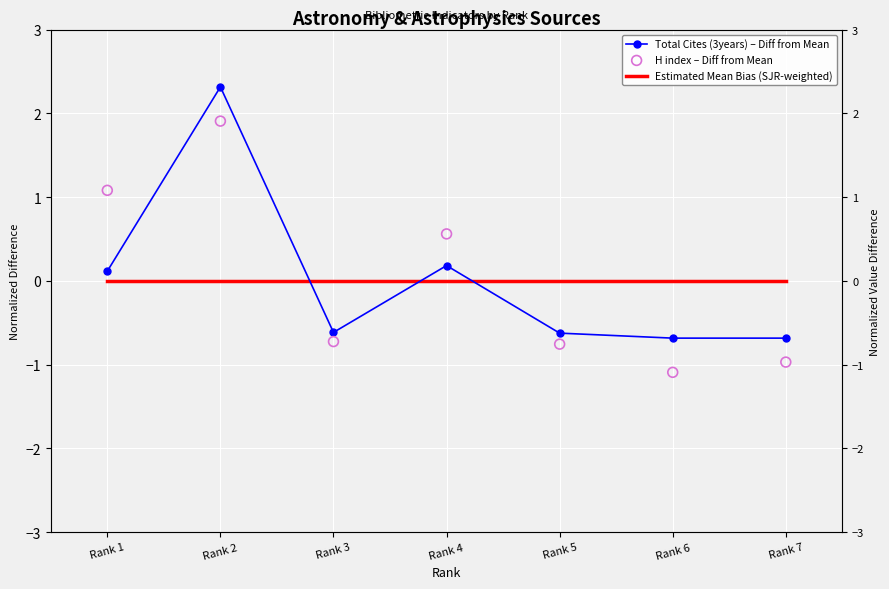

At which category is the sum across all series the highest?

Rank 2